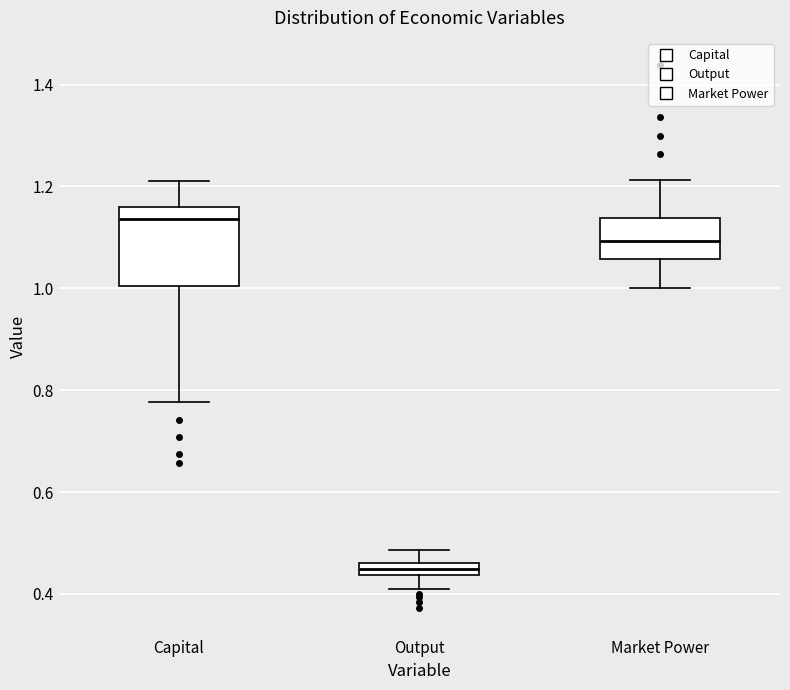

Which box's median line is the highest?

Capital